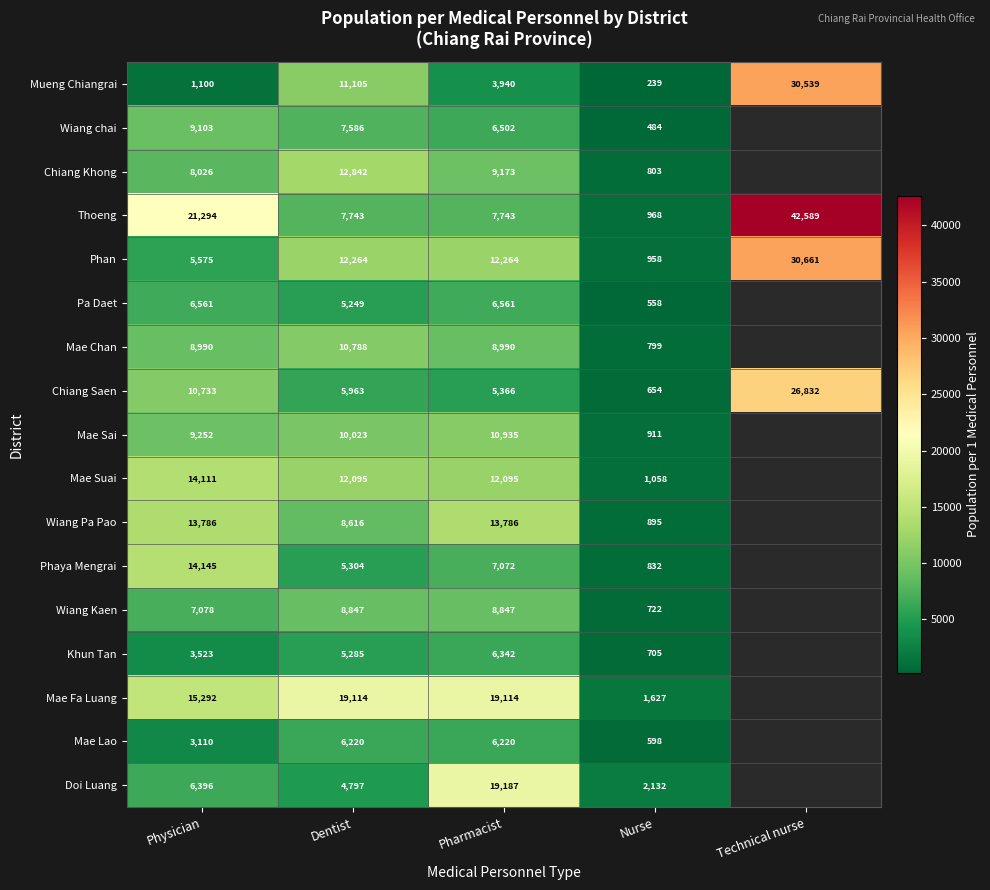

The value of Mae Fa Luang at Nurse is 872. True or false?

False